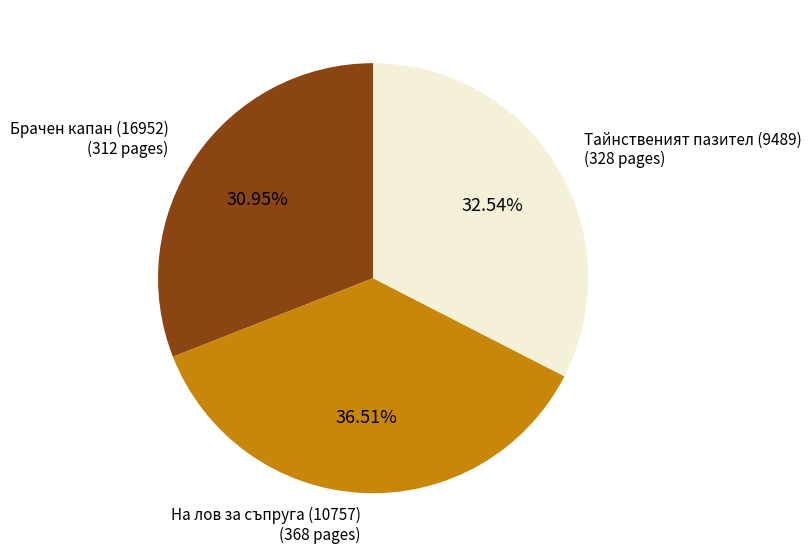

Does any single category account for the majority?

No